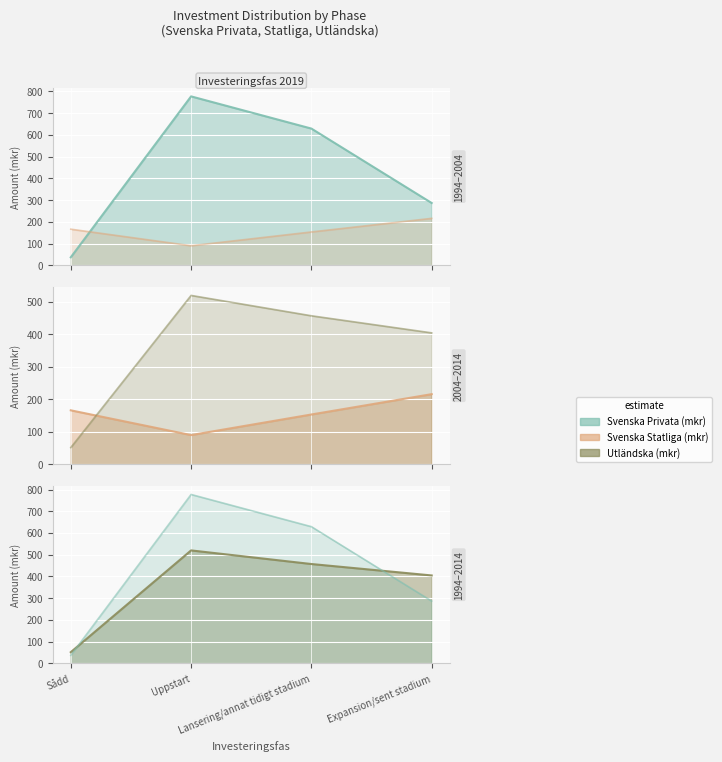

What is the label of the 4th point from the right?

Sådd